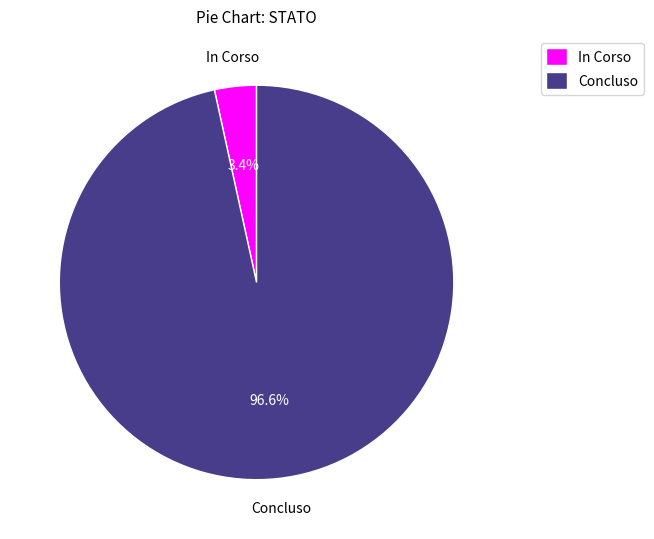

Count the number of slices in the pie.

2